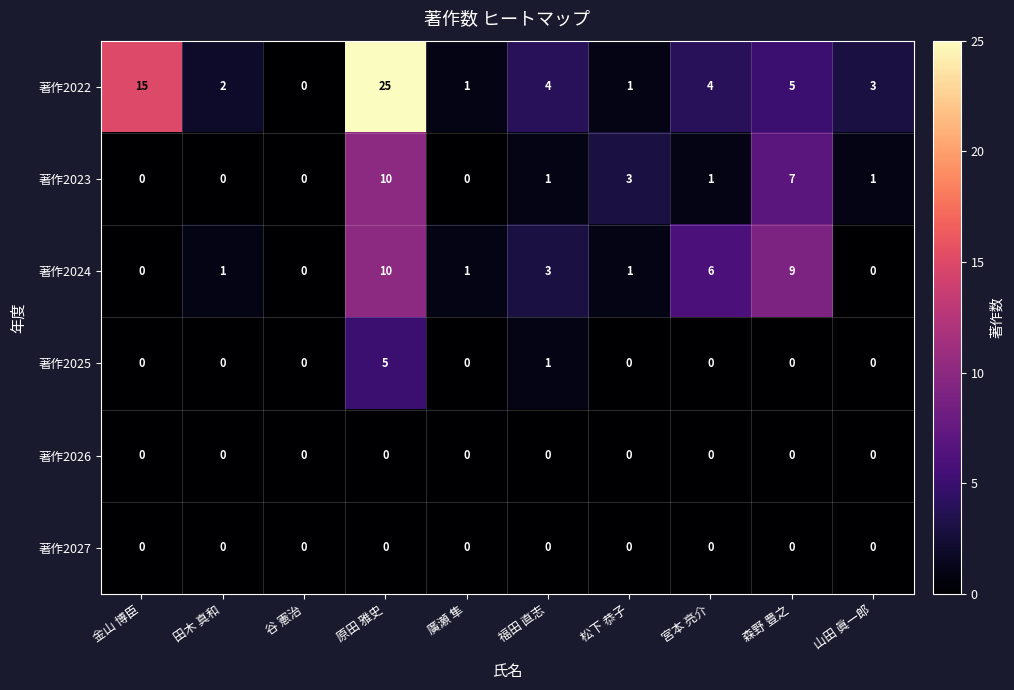

What is the difference between the highest and lowest values at 田木 真和?

2